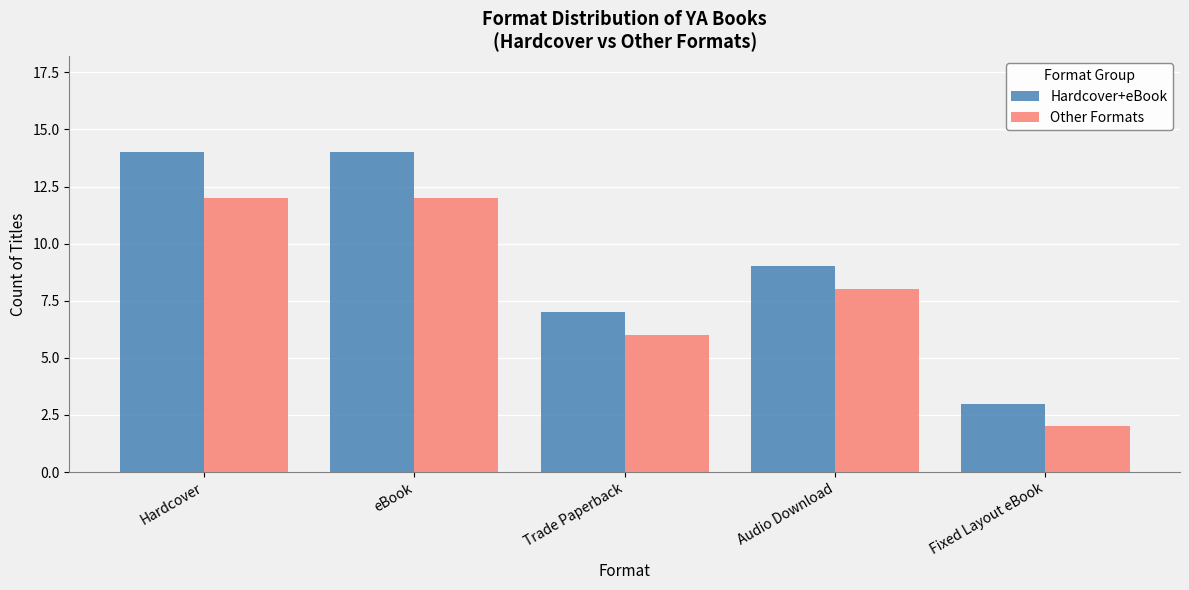

What is the difference between the maximum and minimum values in the Other Formats series?

10